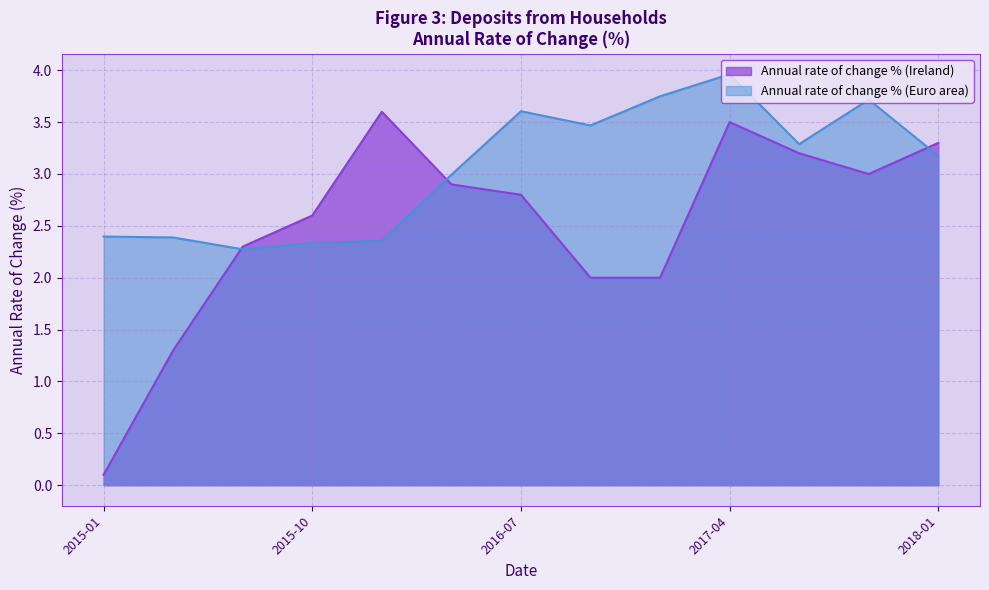

How many times do Annual rate of change % (Ireland) and Annual rate of change % (Euro area) cross each other?

3